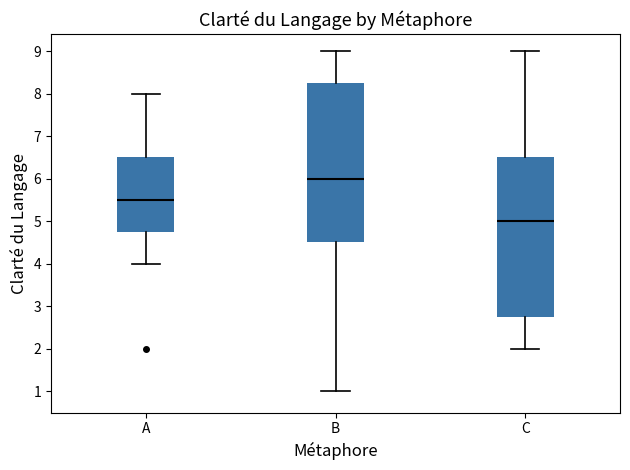

Reading left to right, read every box against the y-axis: the position of its median line, the range the box covers, and the ends of its whiskers. The values are not printed on the chart, so give them approximately, as read against the axis.

A: median 5.5, box 4.8 to 6.5, whiskers 4.0 to 8.0
B: median 6.0, box 4.5 to 8.3, whiskers 1.0 to 9.0
C: median 5.0, box 2.8 to 6.5, whiskers 2.0 to 9.0